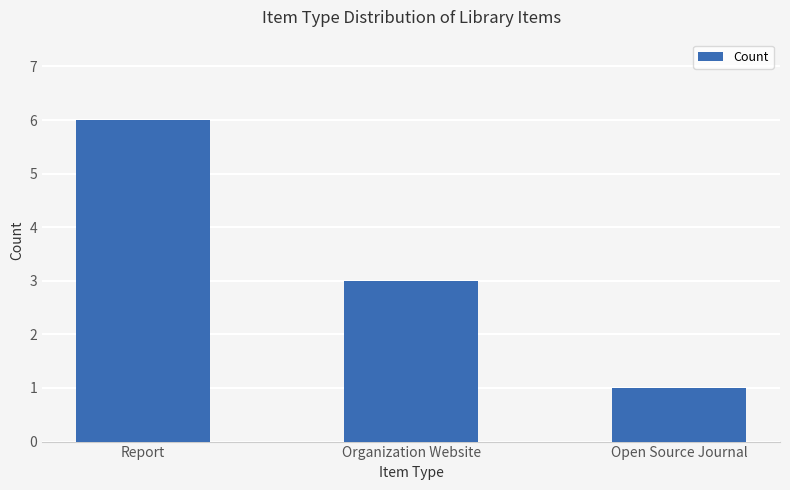

What is the difference between the values at Open Source Journal and Organization Website?

2